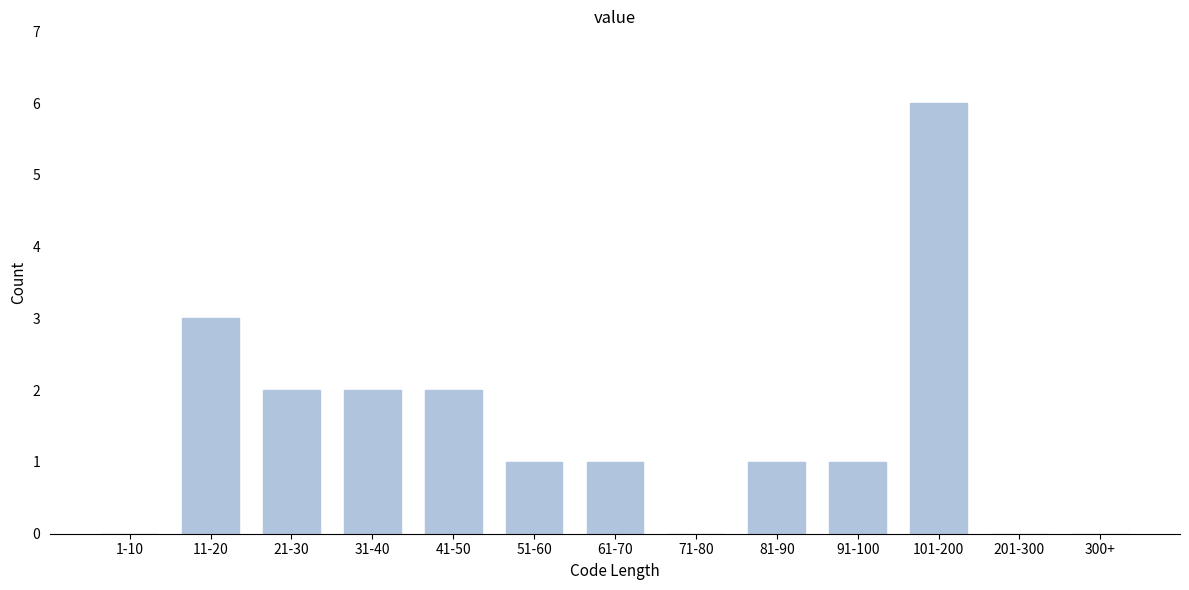

Reading left to right, what are all the values shown in this chart?

1-10=0	11-20=3	21-30=2	31-40=2	41-50=2	51-60=1	61-70=1	71-80=0	81-90=1	91-100=1	101-200=6	201-300=0	300+=0